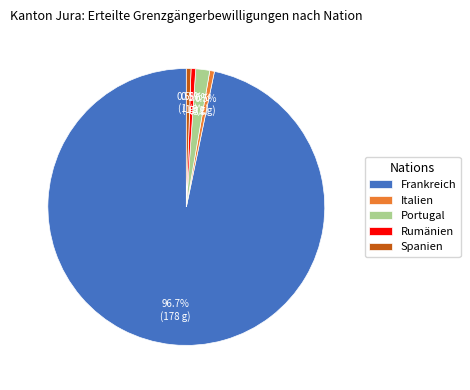

Is the sum of Rumänien and Italien greater than half?

No